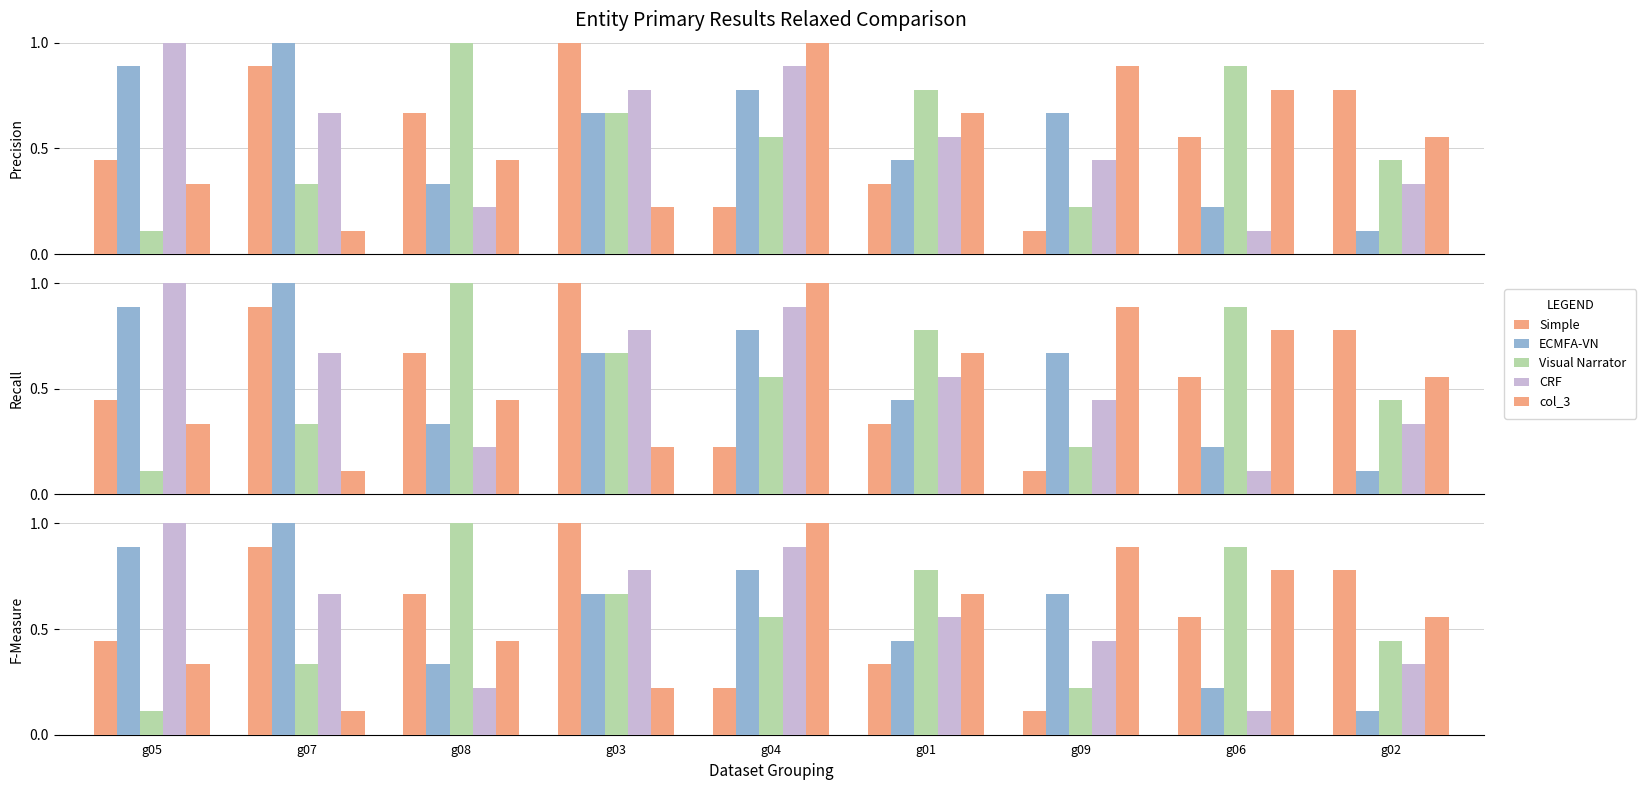

What is the value of the CRF bar at the 1st from the left?

1.0